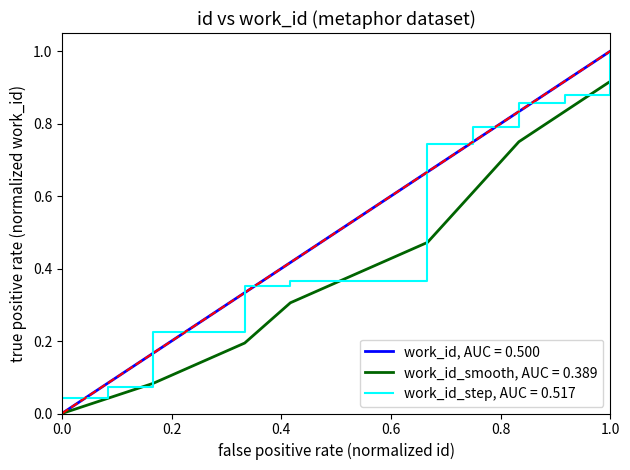

True or false: work_id_smooth, AUC = 0.389 and work_id_step, AUC = 0.517 cross at least once.

False